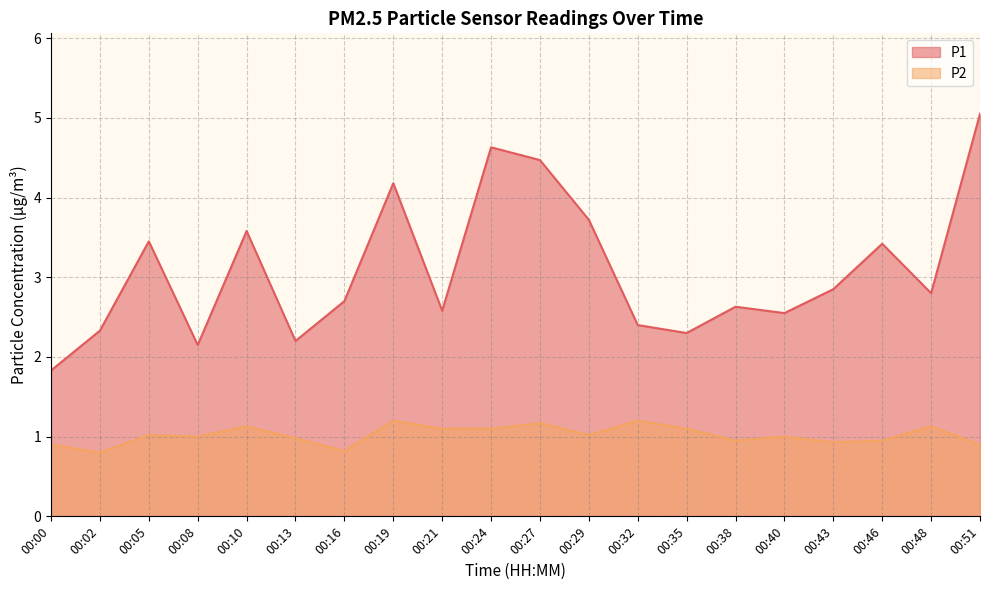

Rank the categories by P1 value from highest to lowest.

00:51, 00:24, 00:27, 00:19, 00:29, 00:10, 00:05, 00:46, 00:43, 00:48, 00:16, 00:38, 00:21, 00:40, 00:32, 00:02, 00:35, 00:13, 00:08, 00:00